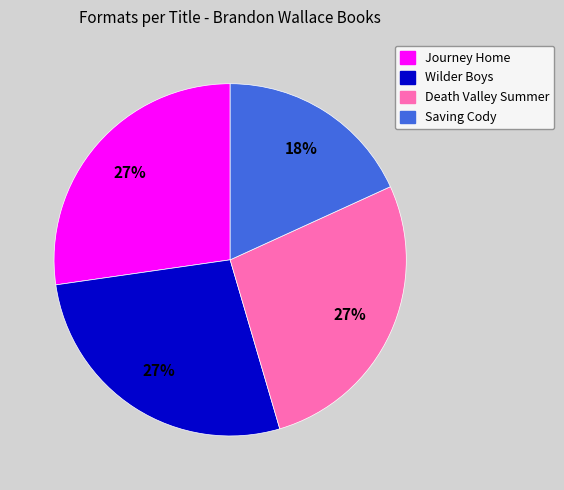

Which has a higher value, Saving Cody or Wilder Boys?

Wilder Boys